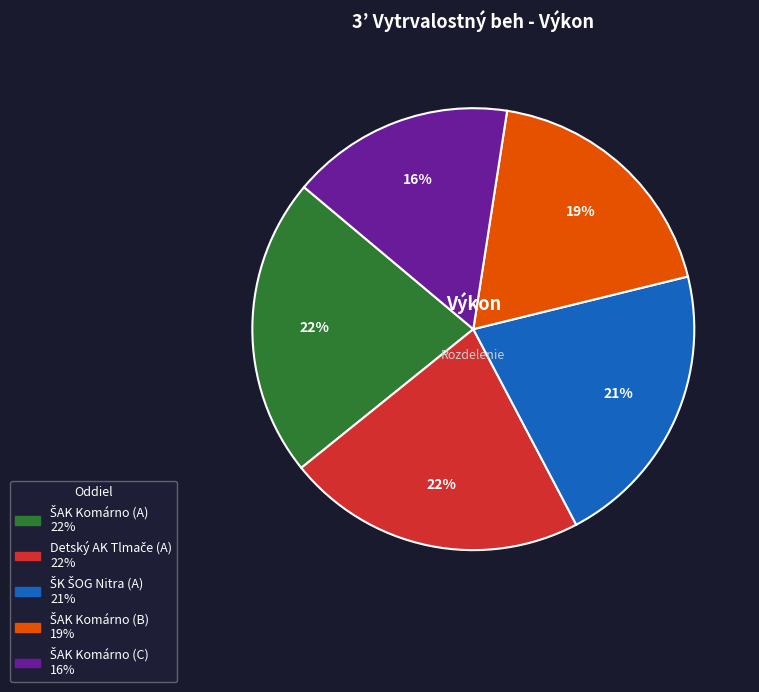

Count the number of slices in the pie.

5